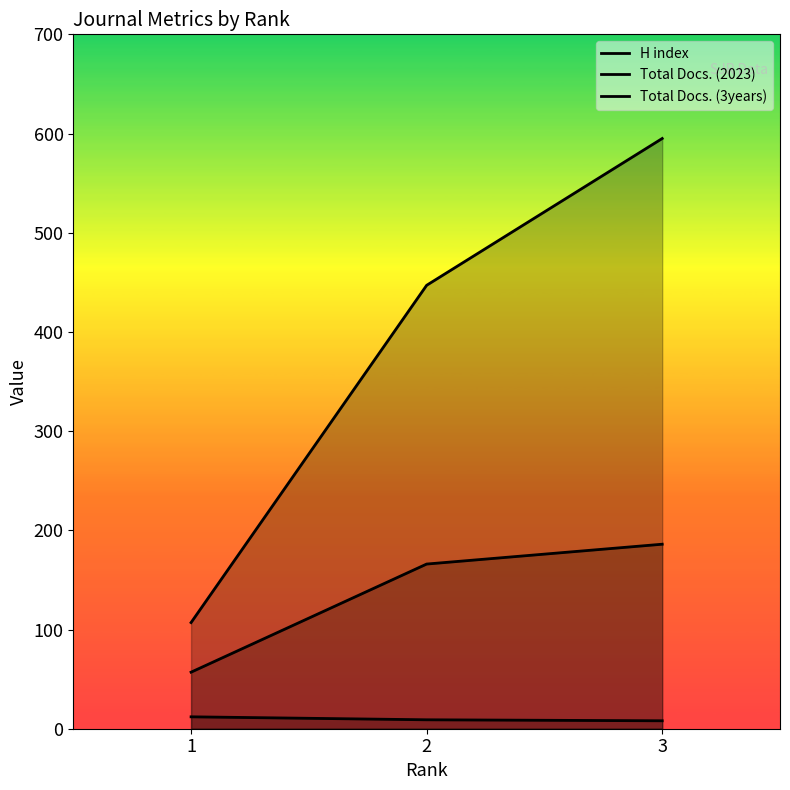

At which label does H index first exceed 9?

1